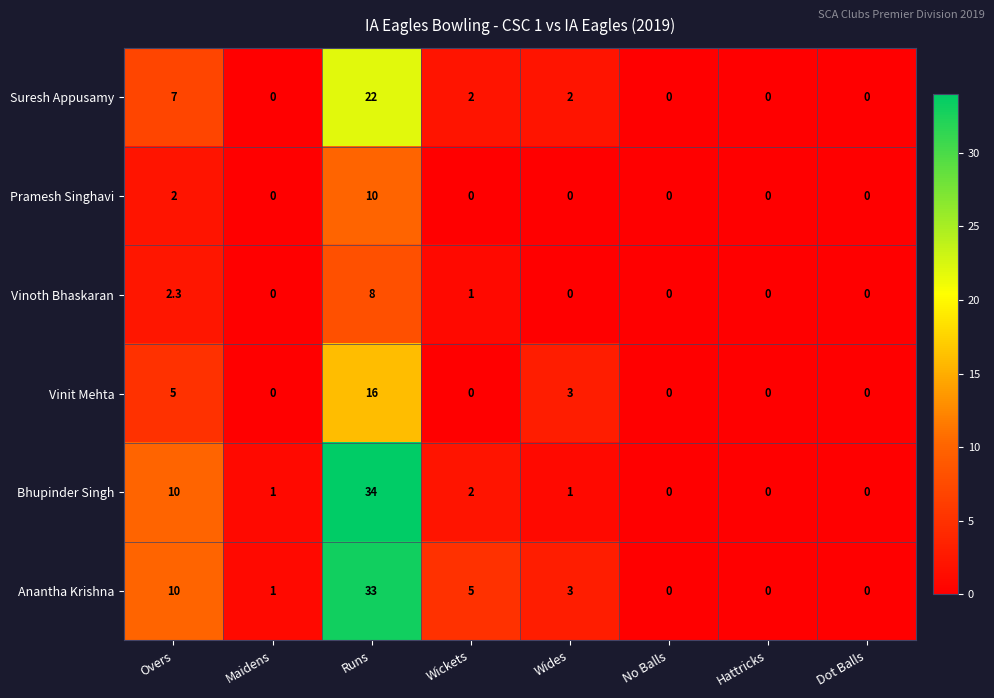

Which series has the largest total across all categories?

Anantha Krishna